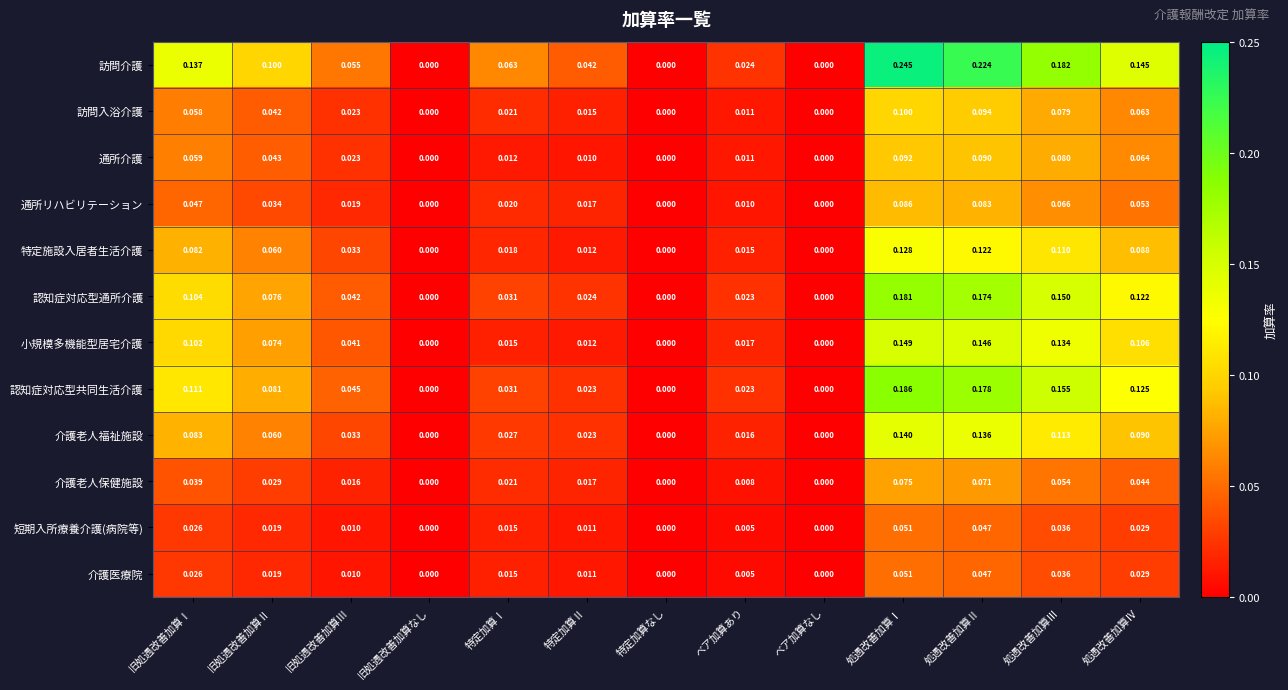

Which series has the widest spread of values?

訪問介護